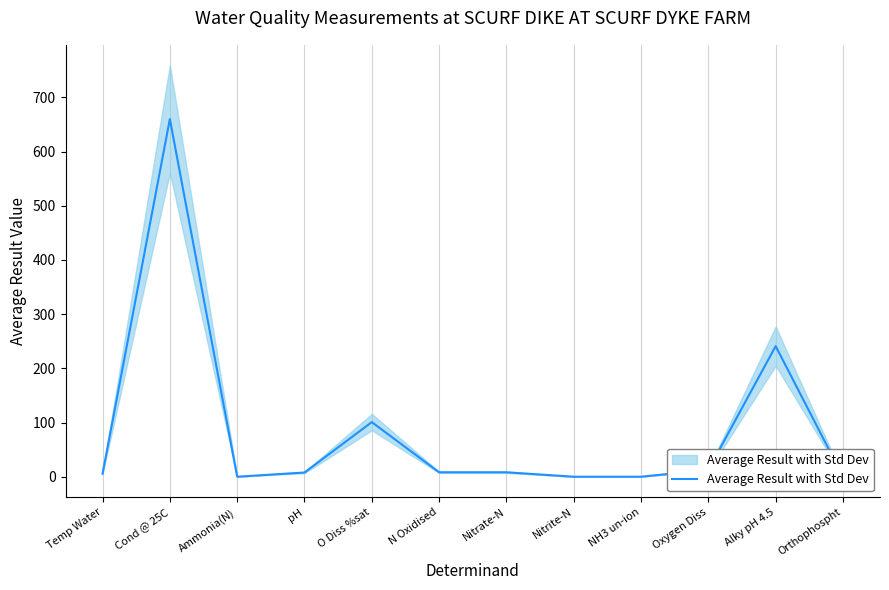

List the labels in order of value, largest first.

Cond @ 25C, Alky pH 4.5, O Diss %sat, Oxygen Diss, N Oxidised, Nitrate-N, pH, Temp Water, Ammonia(N), Orthophospht, Nitrite-N, NH3 un-ion